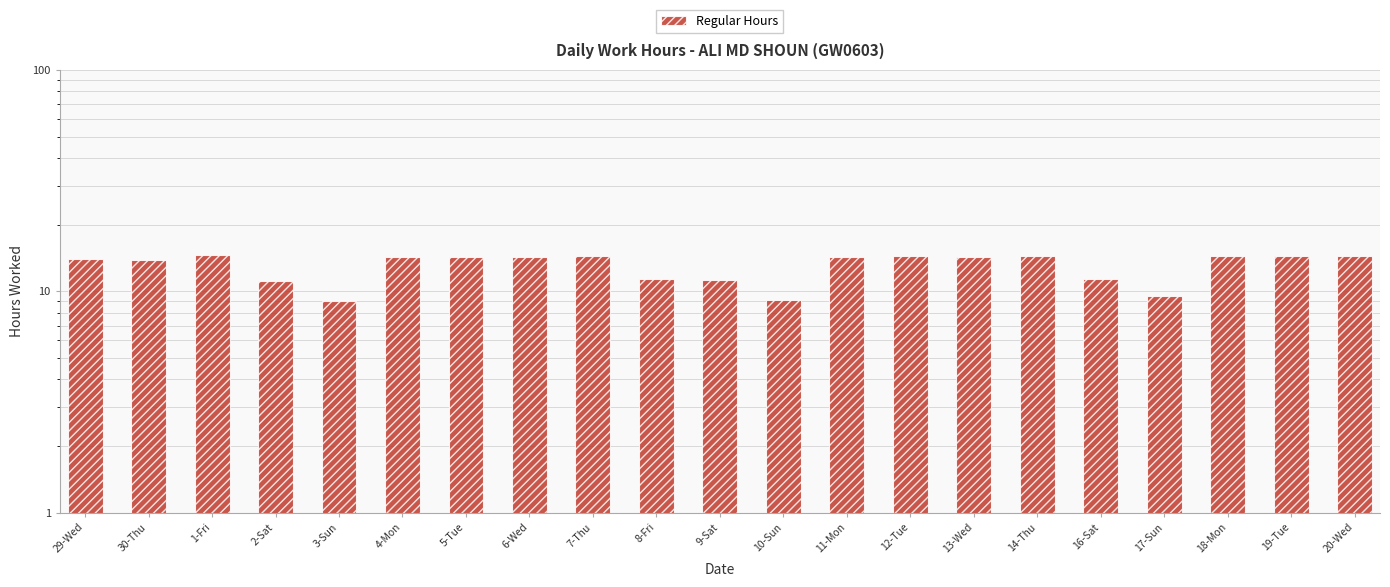

What is the label of the 7th bar from the right?

13-Wed